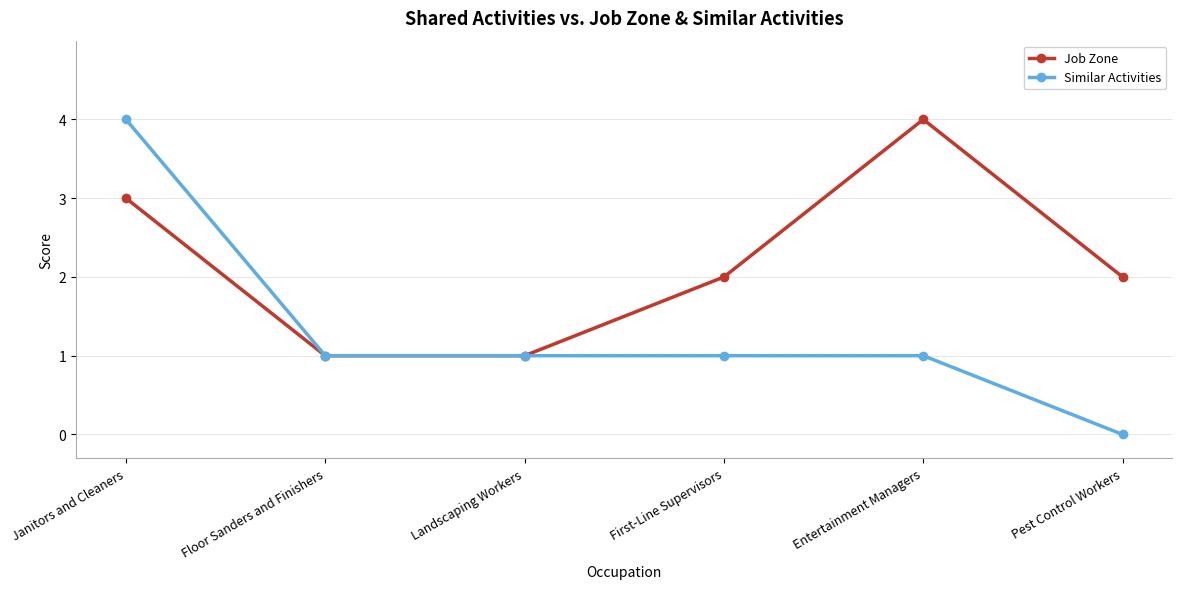

What is the label of the 1st point from the left?

Janitors and Cleaners